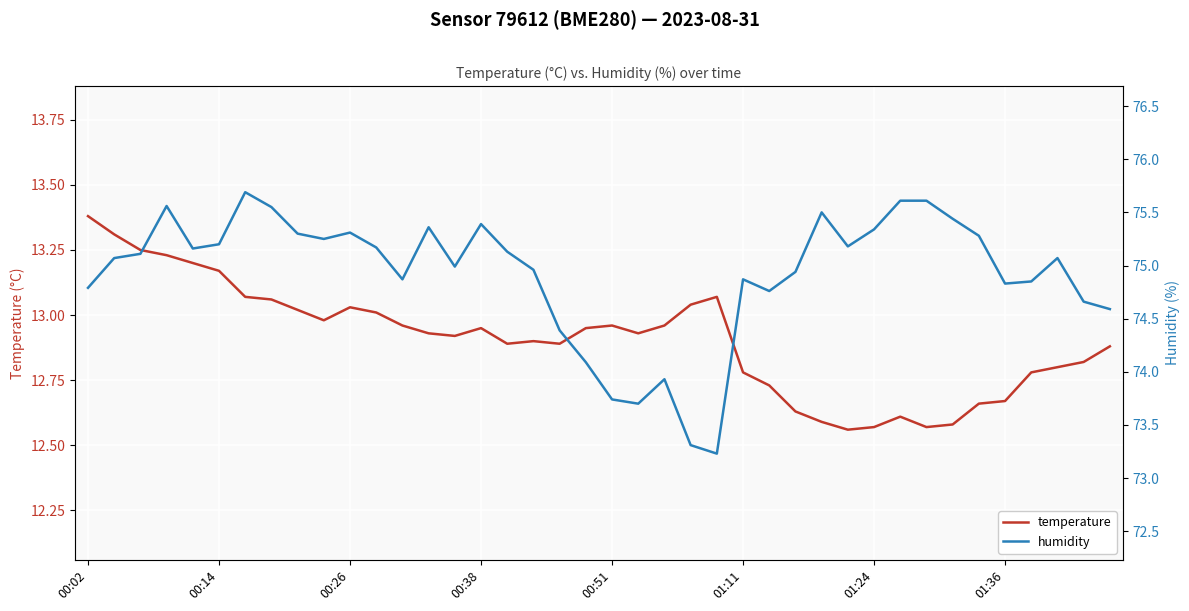

At how many categories does at least one series exceed 39?

40